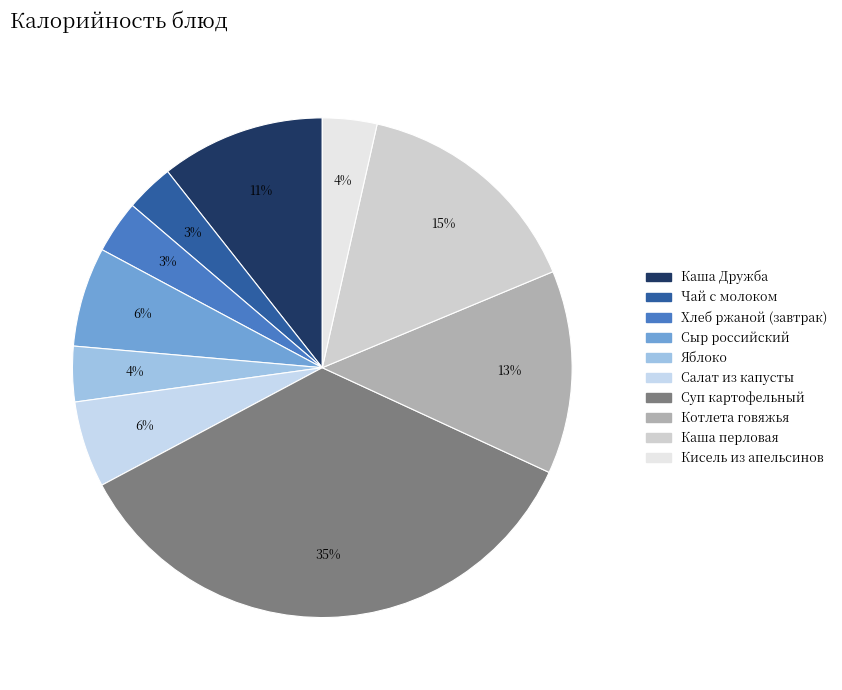

What percentage is the Котлета говяжья slice, to the nearest percent?

13%